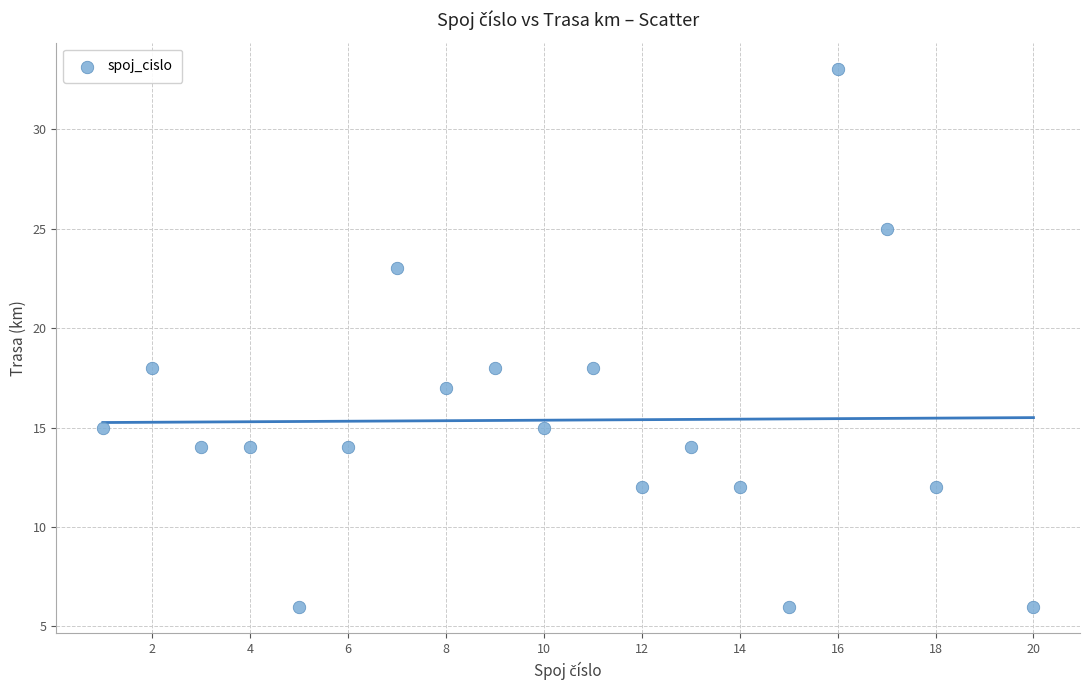

What is the range of X values (max minus min)?

19